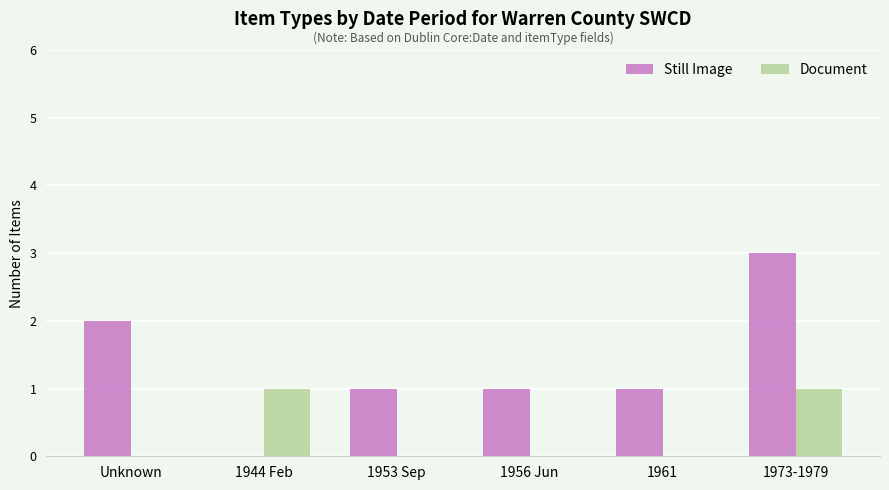

Which category has the highest value in the Still Image series?

1973-1979